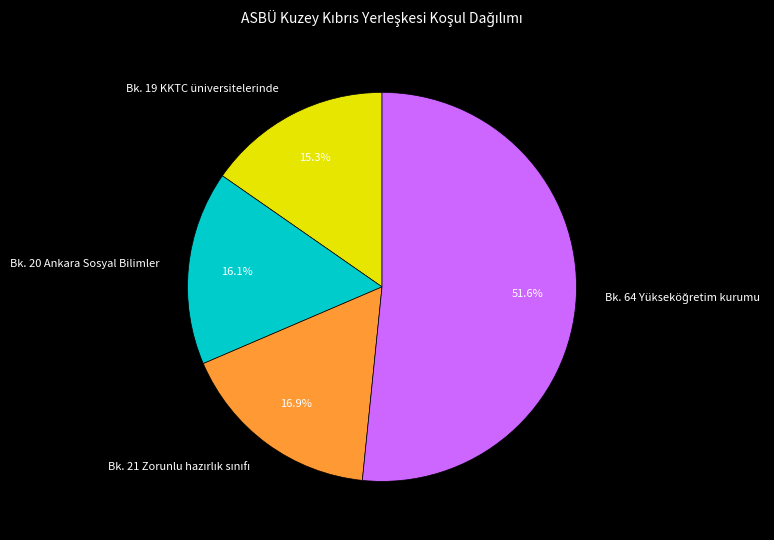

Which category has the smallest portion of the pie?

Bk. 19 KKTC üniversitelerinde